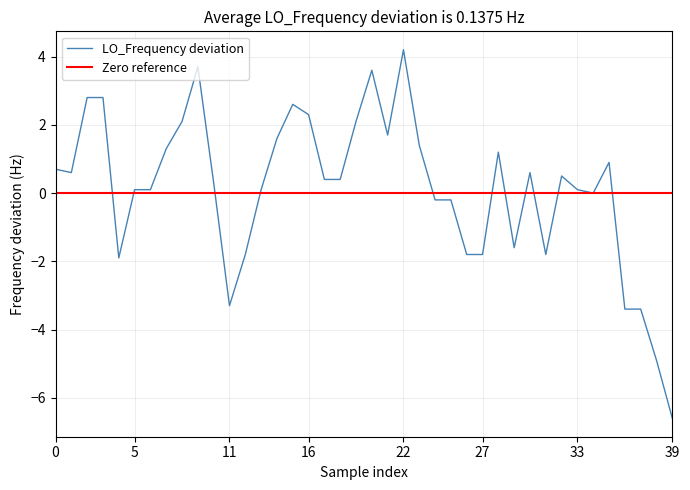

Is this an area chart (filled region under the line)?

No